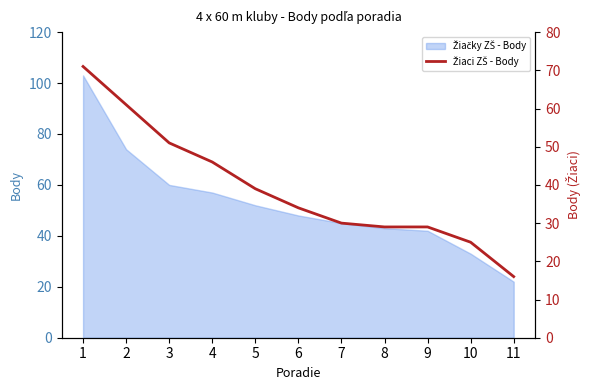

How many lines are shown in the chart?

1